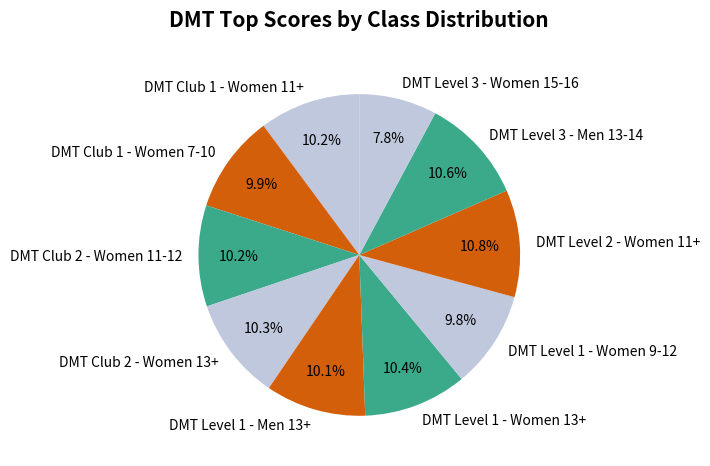

Which has a higher value, DMT Level 1 - Women 9-12 or DMT Level 1 - Women 13+?

DMT Level 1 - Women 13+